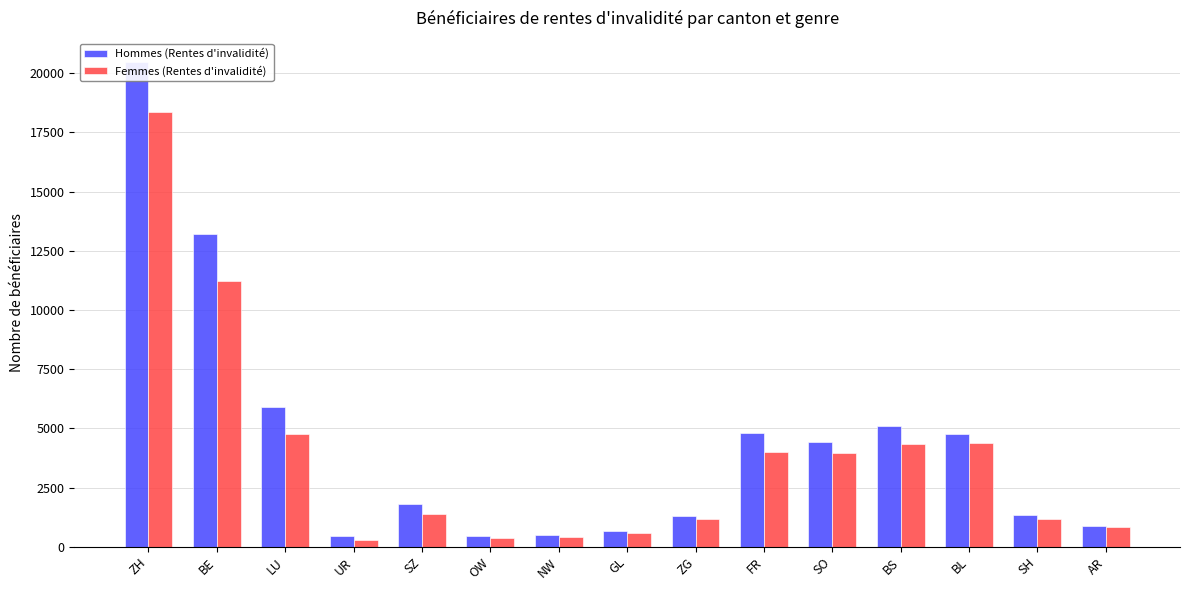

Reading left to right, what are all the values shown in this chart?

Hommes (Rentes d'invalidité): ZH=20460	BE=13195	LU=5904	UR=434	SZ=1824	OW=458	NW=484	GL=651	ZG=1313	FR=4791	SO=4419	BS=5093	BL=4755	SH=1324	AR=892
Femmes (Rentes d'invalidité): ZH=18375	BE=11218	LU=4778	UR=301	SZ=1388	OW=361	NW=395	GL=596	ZG=1162	FR=4022	SO=3944	BS=4336	BL=4369	SH=1176	AR=827